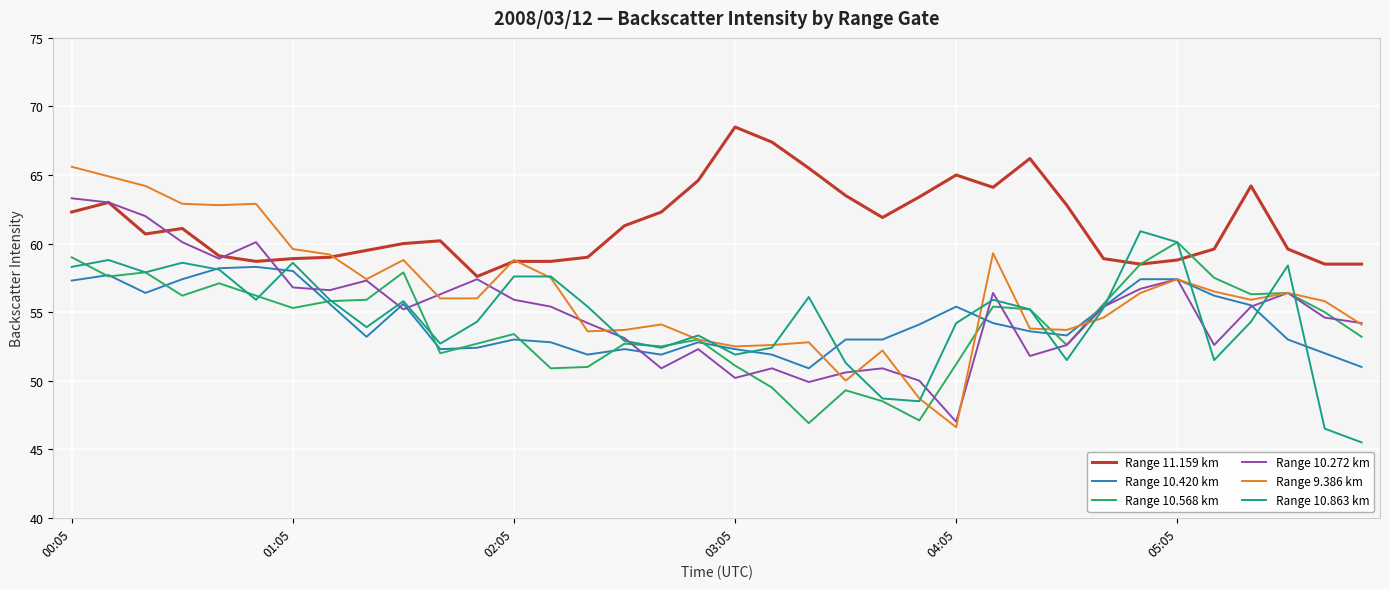

What is the maximum value shown in the chart?

68.5